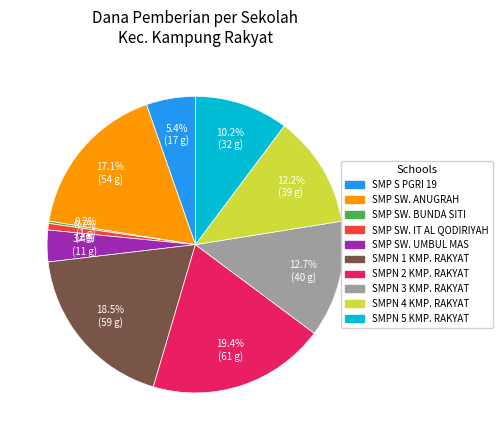

Is there a majority slice in this chart?

No